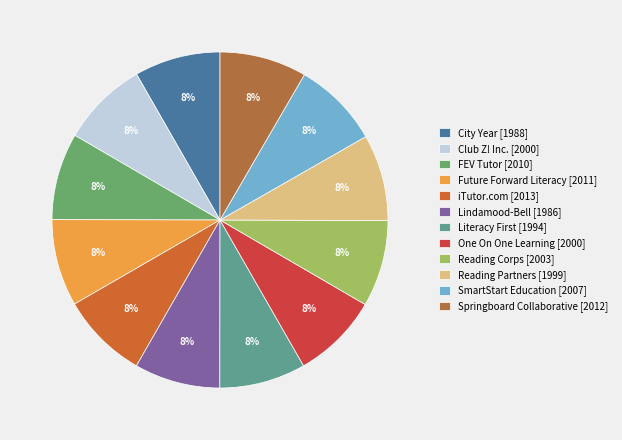

Count the number of slices in the pie.

12